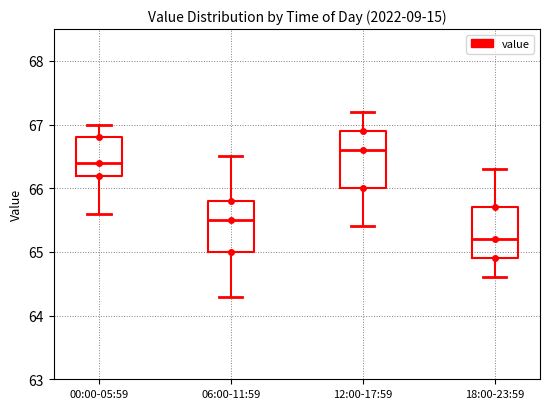

Reading left to right, transcribe this box plot: for each box, give where its median line is, the range the box spans, and where its two whiskers end, as read against the y-axis. The values are not printed on the chart, so give them approximately, as read against the axis.

00:00-05:59: median 66.4, box 66.2 to 66.8, whiskers 65.6 to 67.0
06:00-11:59: median 65.5, box 65.0 to 65.8, whiskers 64.3 to 66.5
12:00-17:59: median 66.6, box 66.0 to 66.9, whiskers 65.4 to 67.2
18:00-23:59: median 65.2, box 64.9 to 65.7, whiskers 64.6 to 66.3